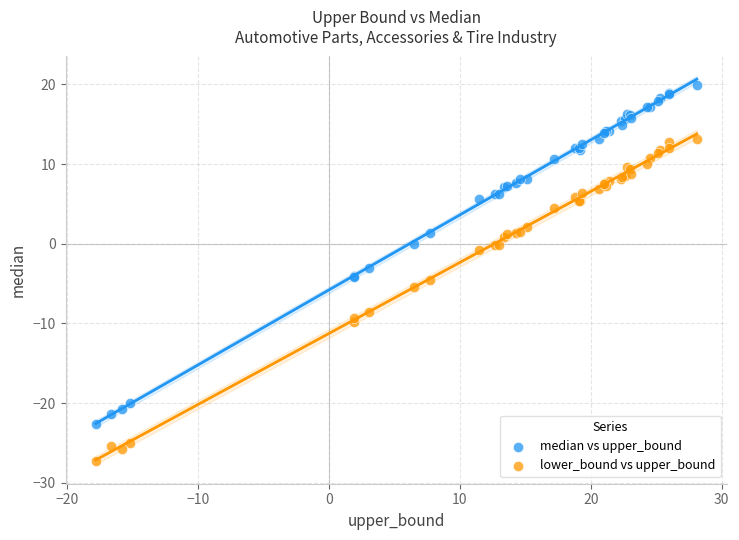

Which series reaches the minimum Y coordinate?

lower_bound vs upper_bound